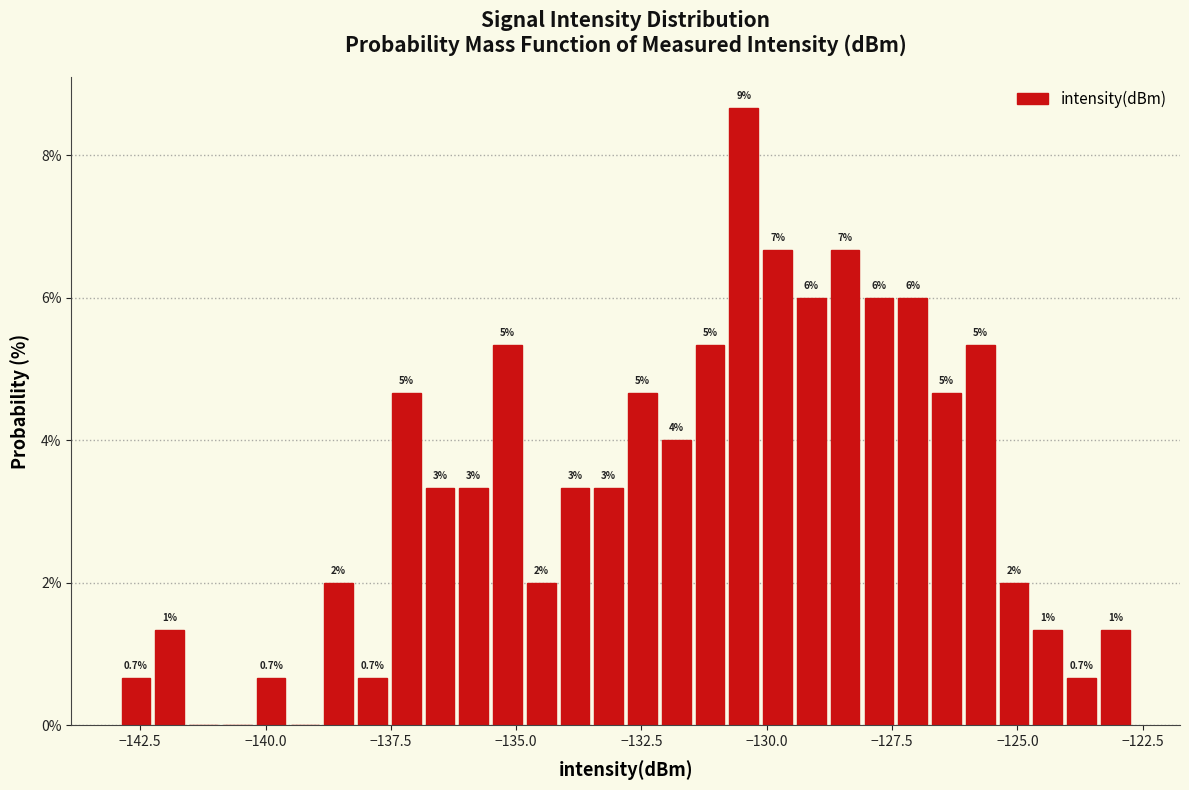

Read against the x-axis, roughly where is the centre of the tallest bar?

-130.5